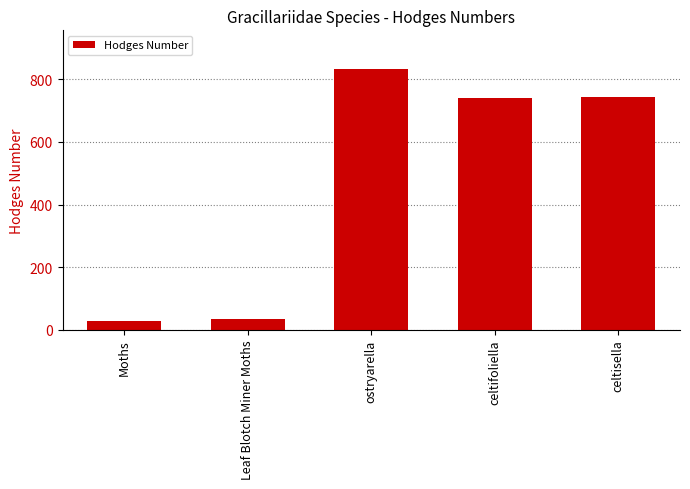

What is the sum of all values?

2379.2